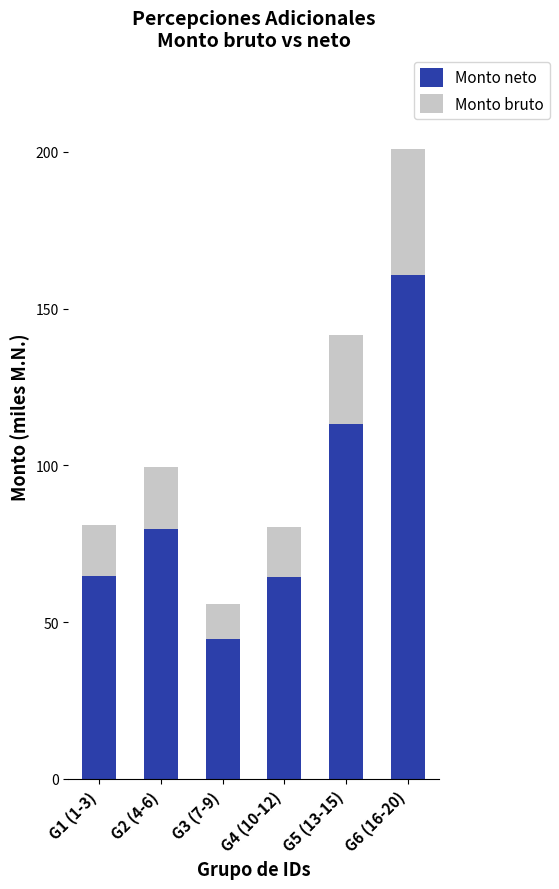

What is the total value across all series at G3 (7-9)?

55.9